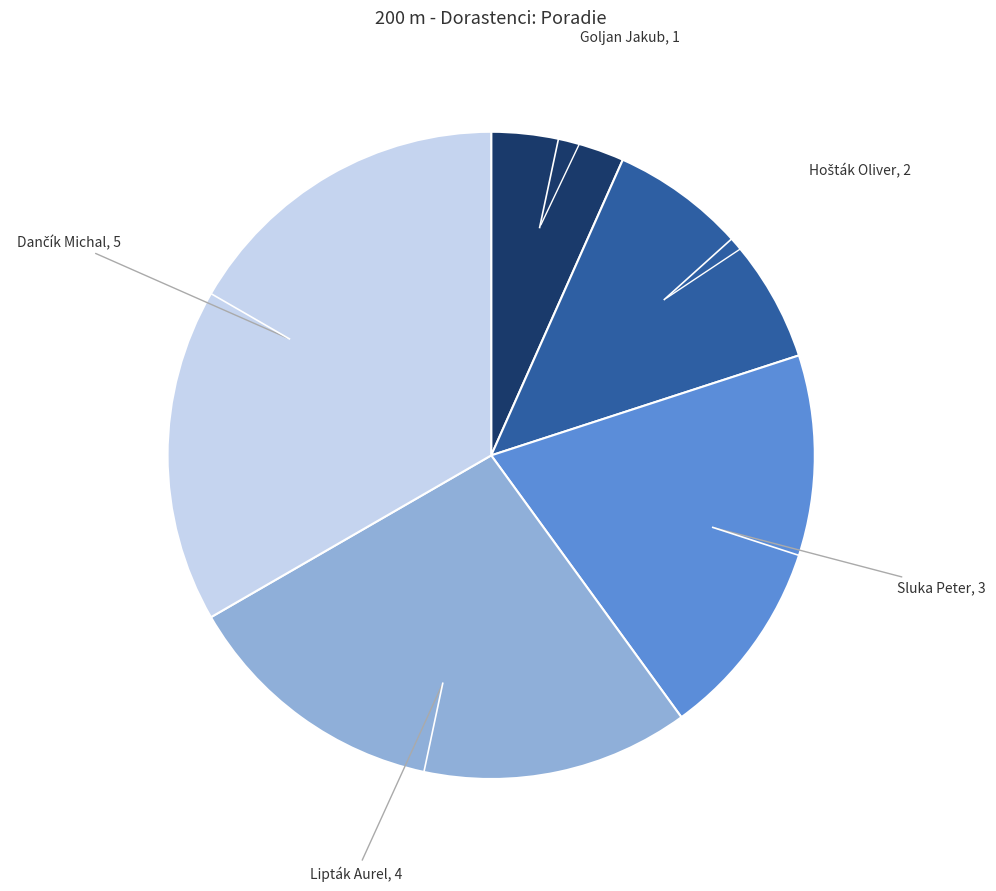

Is there any slice that represents more than half of the pie?

No